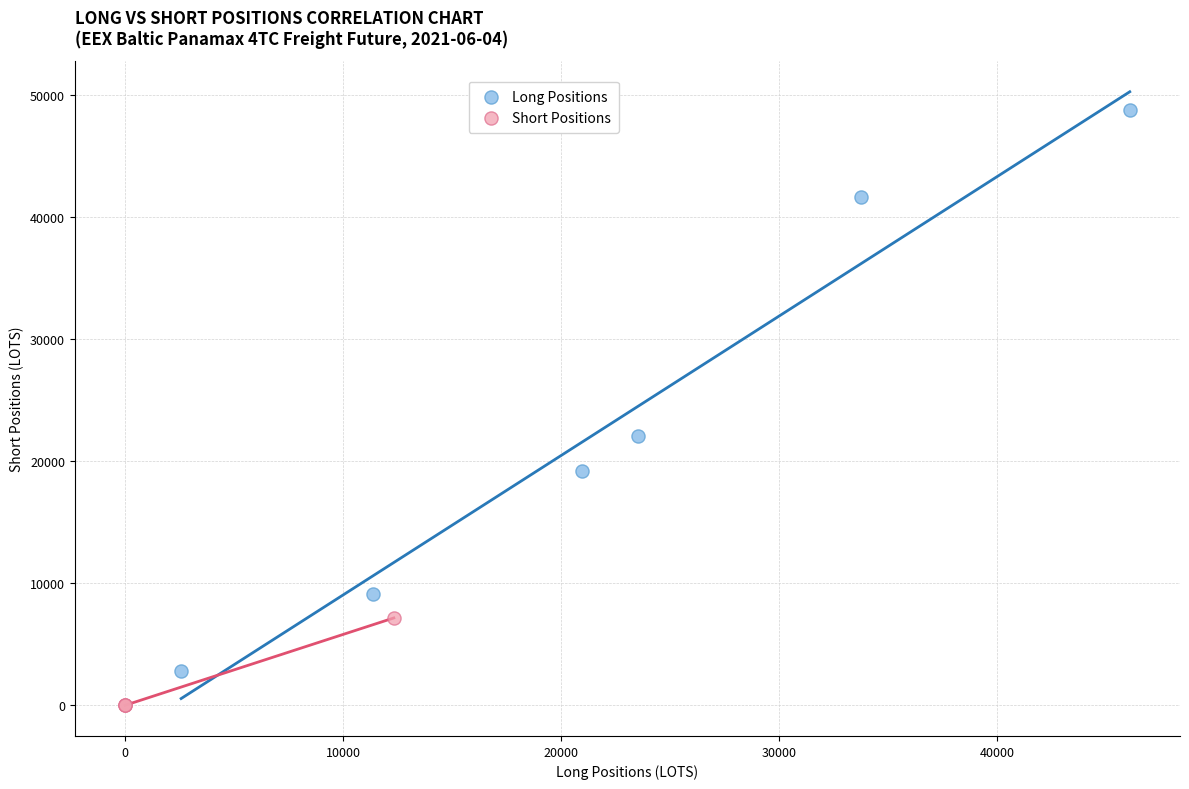

Which series contains the lowest Y value?

Short Positions